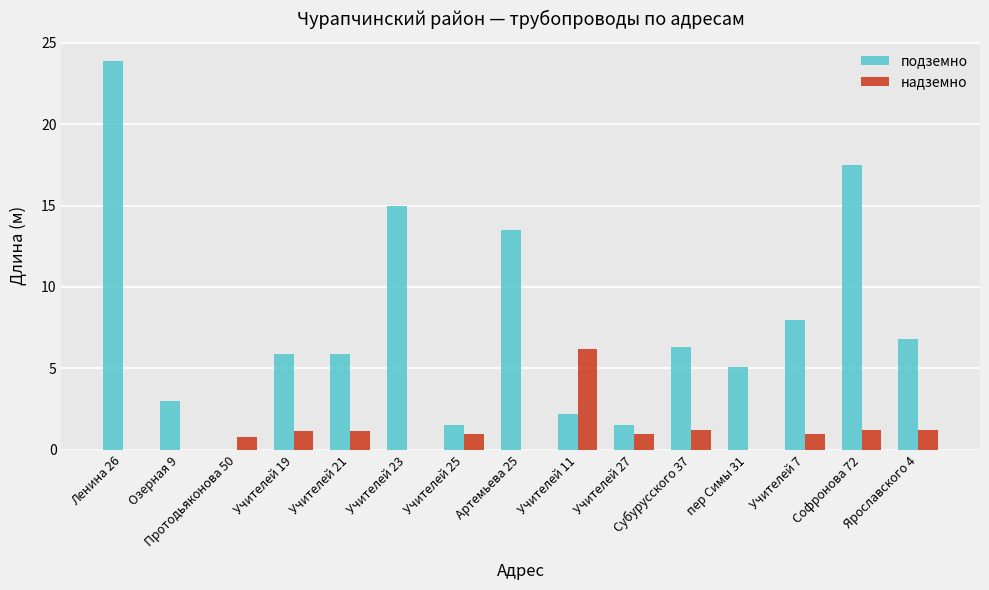

Between Ленина 26 and Учителей 23, which series saw the biggest shift?

подземно